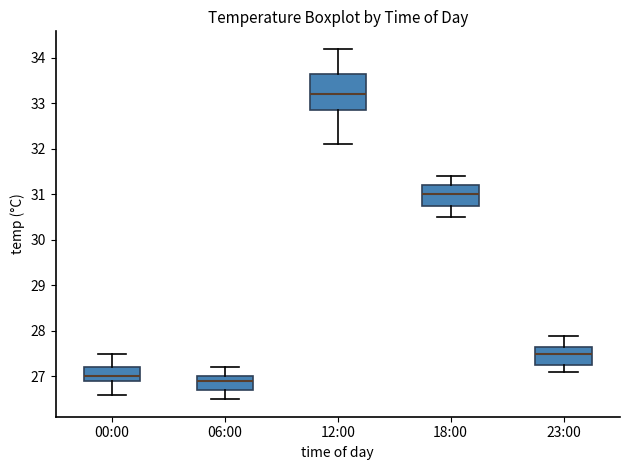

Where is the upper edge of the box for 12:00 on the y-axis? The values are not printed on the chart, so give them approximately, as read against the axis.

33.7